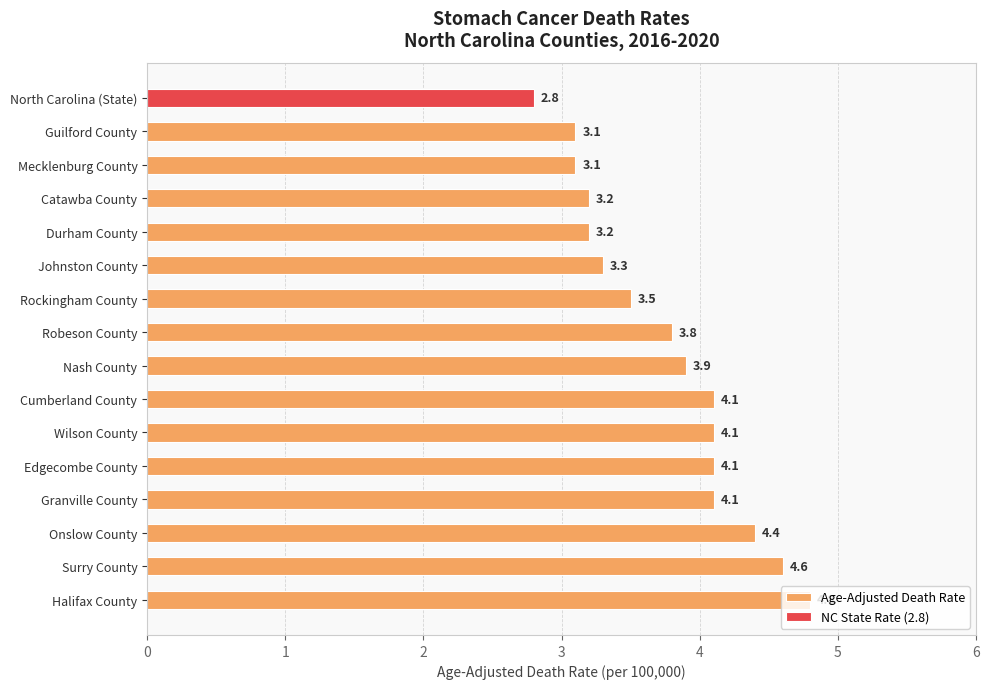

What is the sum of all Age-Adjusted Death Rate values?

57.3